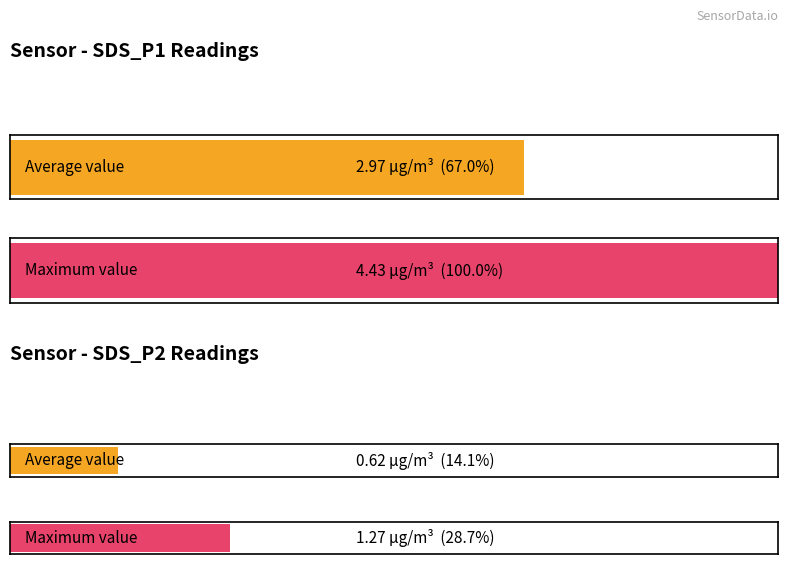

What is the average value of the SDS_P2 series?

0.6